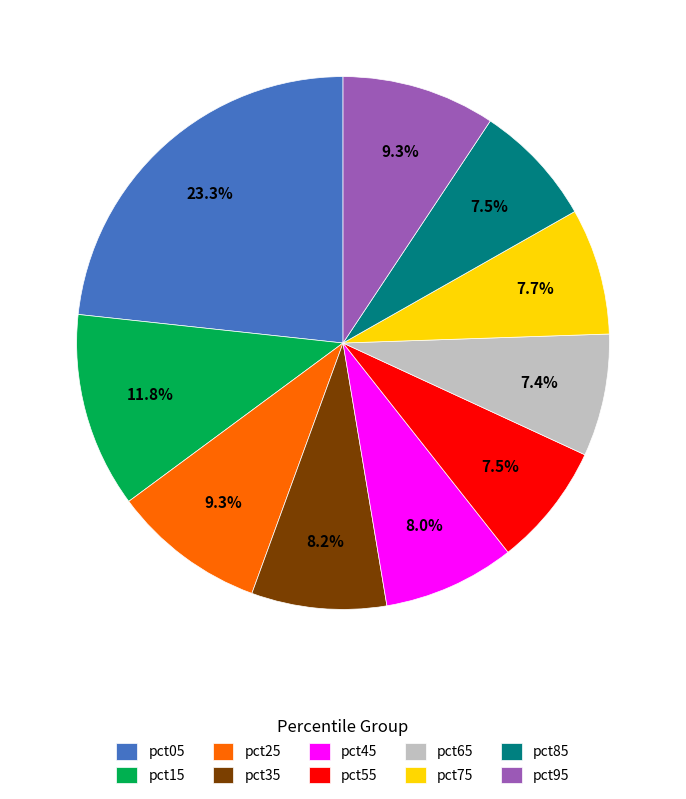

Does any single category account for the majority?

No